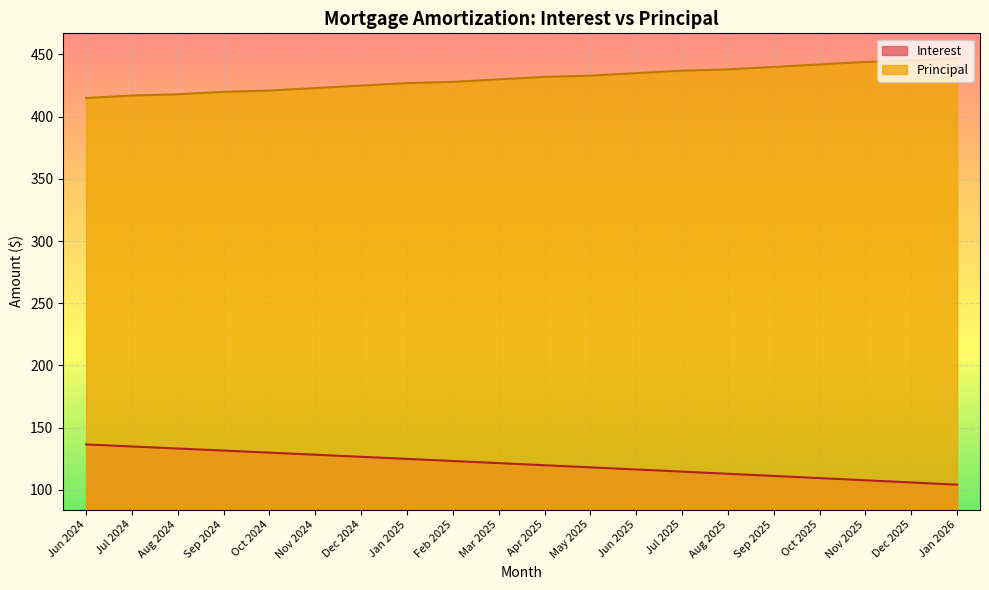

True or false: Principal and Interest cross at least once.

False